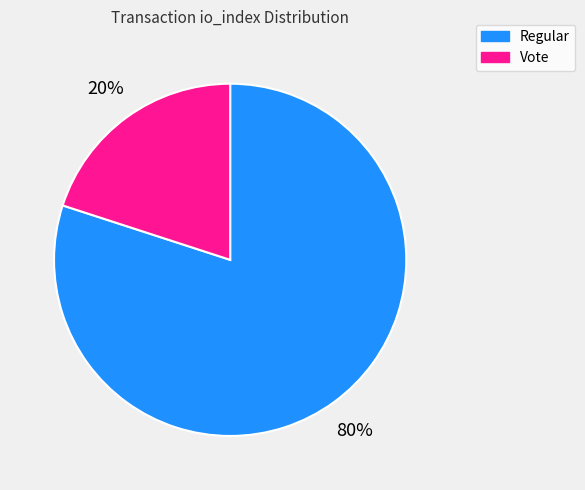

Rank the categories by value from highest to lowest.

Regular, Vote